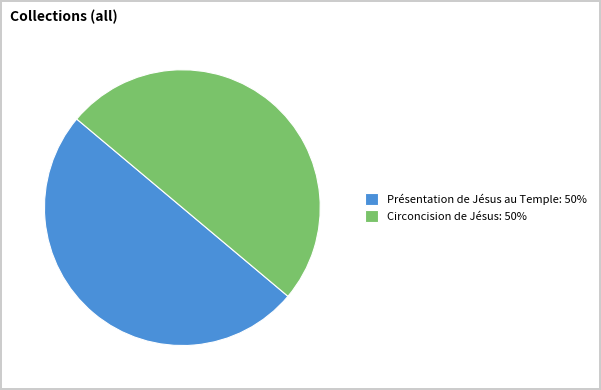

Is the sum of Présentation de Jésus au Temple: 50% and Circoncision de Jésus: 50% greater than half?

Yes